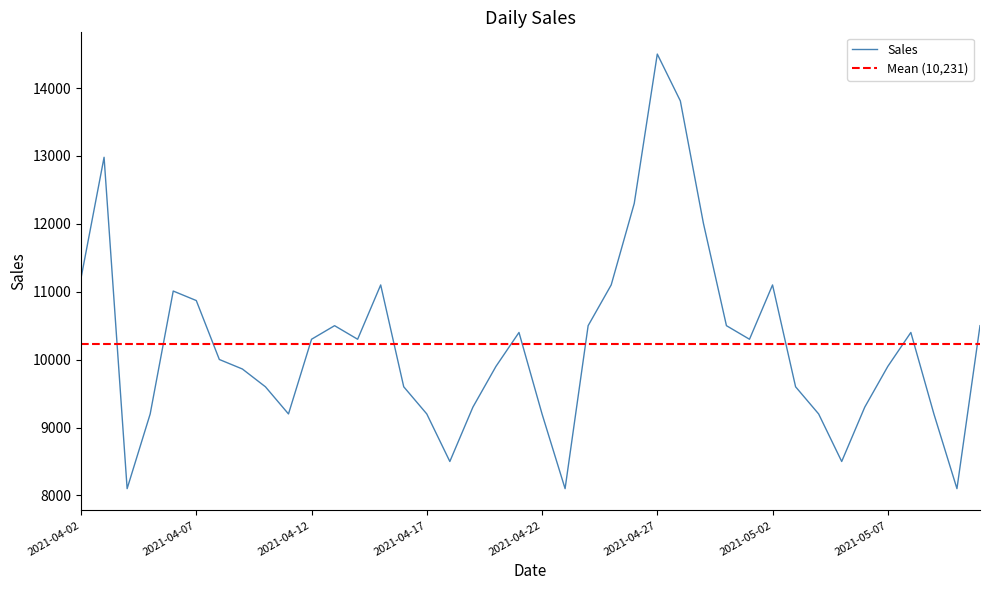

What is the value of the 2nd point from the left?

12980